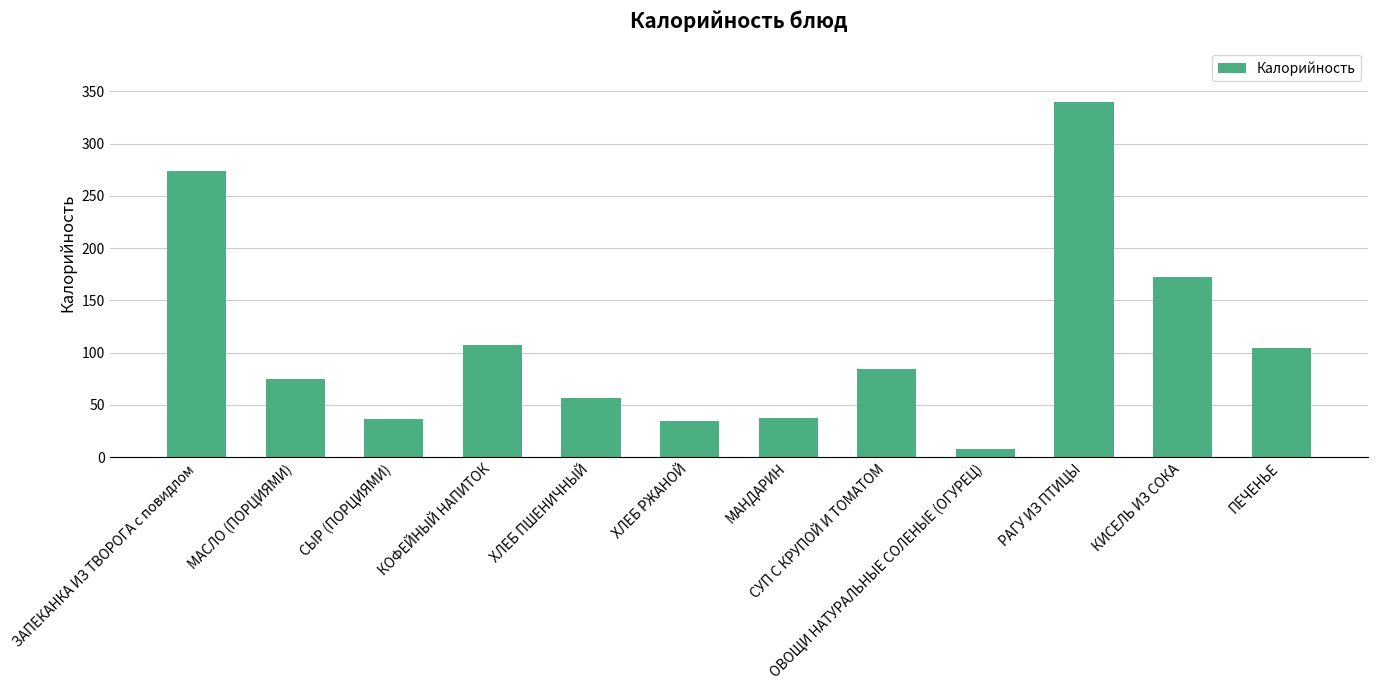

Does the chart contain stacked bars?

No